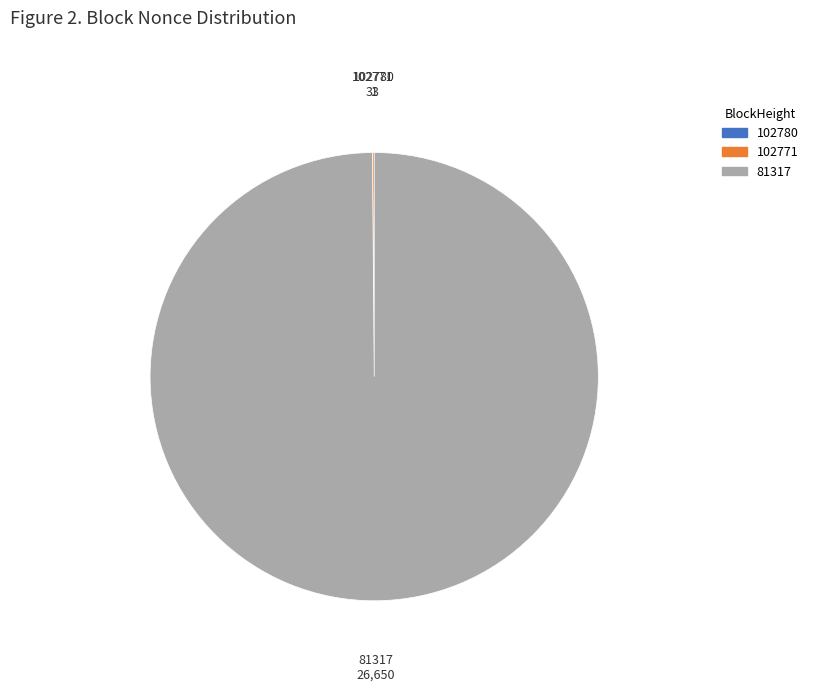

Which slice is the largest?

81317